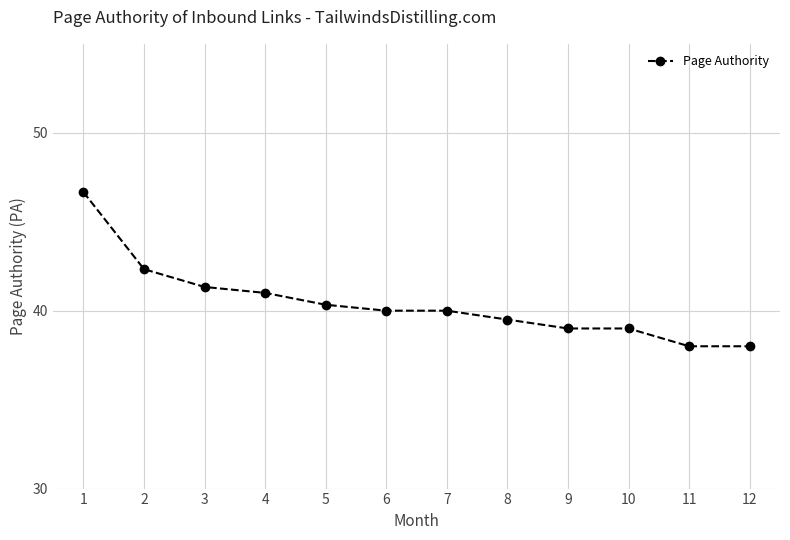

At which label is the value closest to 42?

2